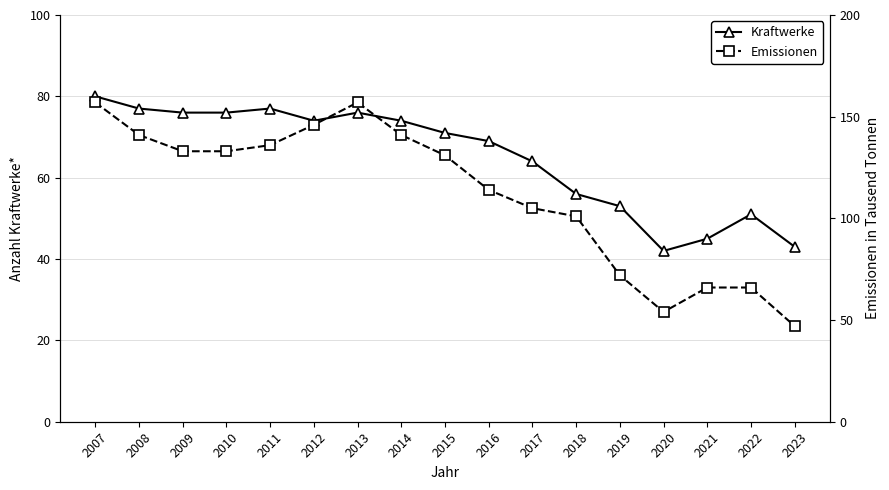

At which category is the sum across all series the highest?

2007